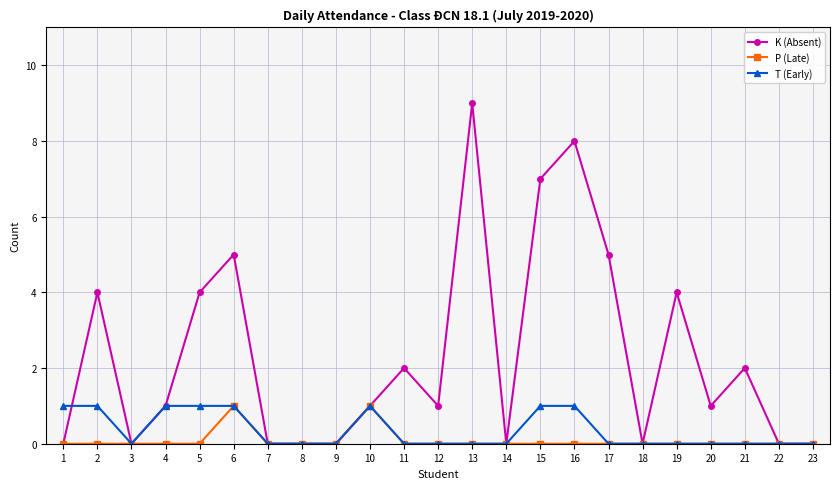

Between 21 and 22, which series saw the biggest shift?

K (Absent)